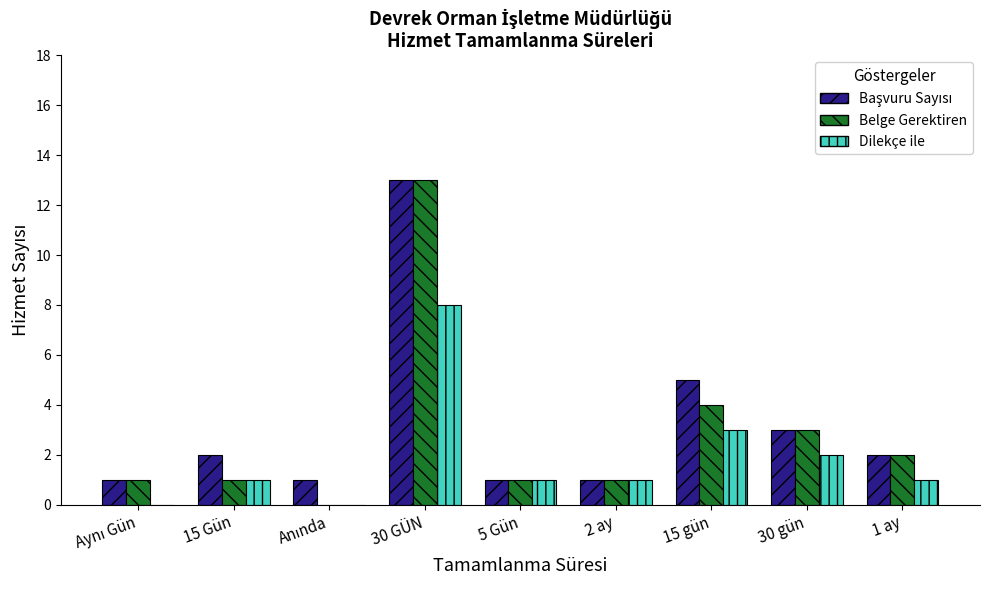

Which series changed the most between 15 Gün and 30 GÜN?

Belge Gerektiren